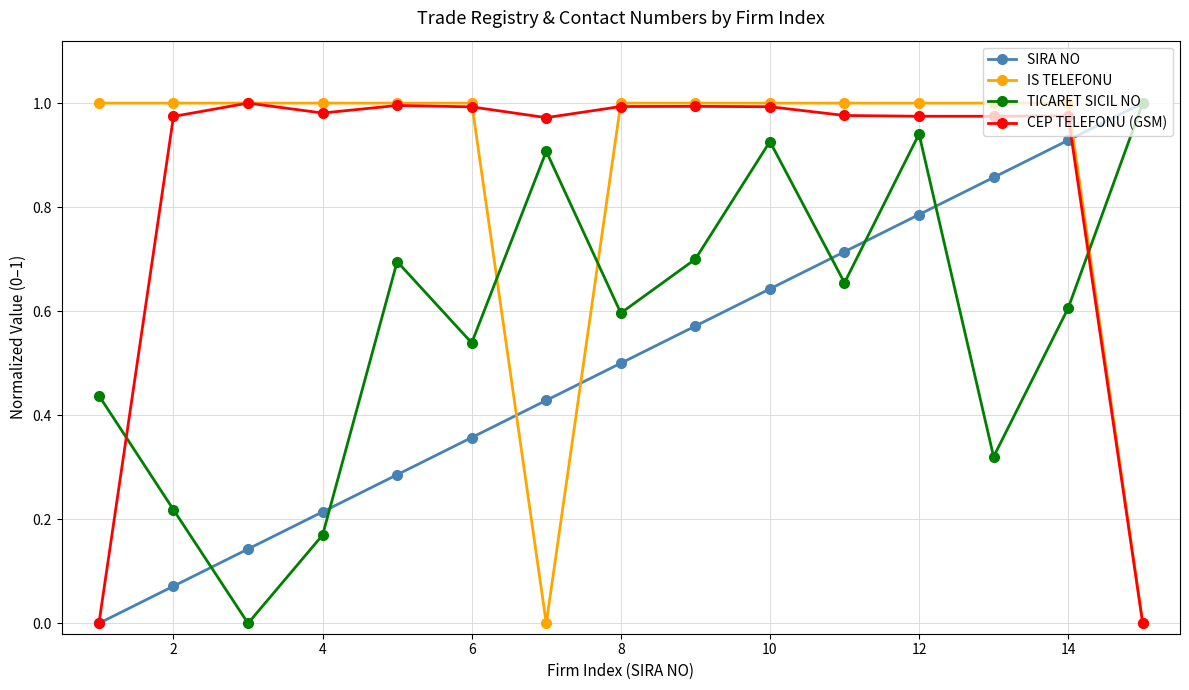

True or false: TICARET SICIL NO and CEP TELEFONU (GSM) intersect in this chart.

True